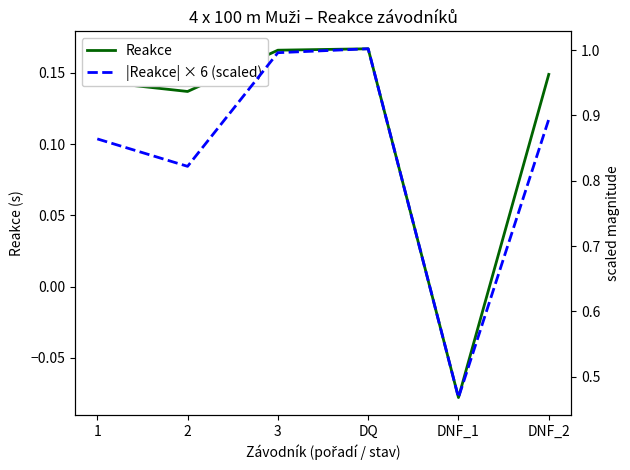

What position from the right is 2?

5